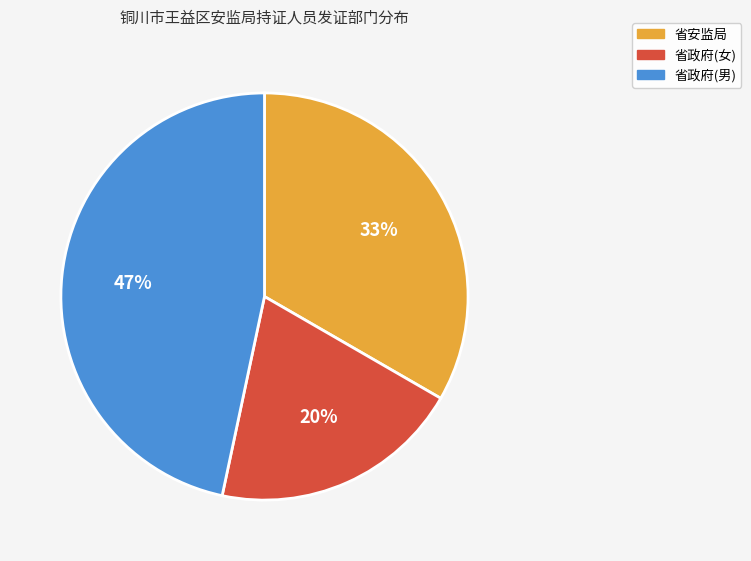

What percentage is the 省安监局 slice, to the nearest percent?

33%